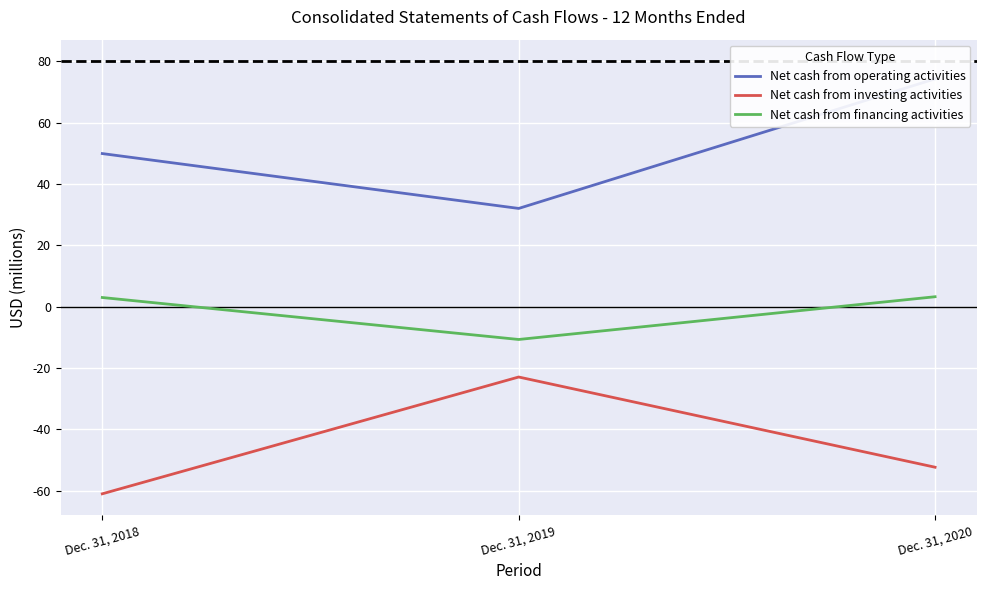

At how many categories does at least one series exceed 26632?

3